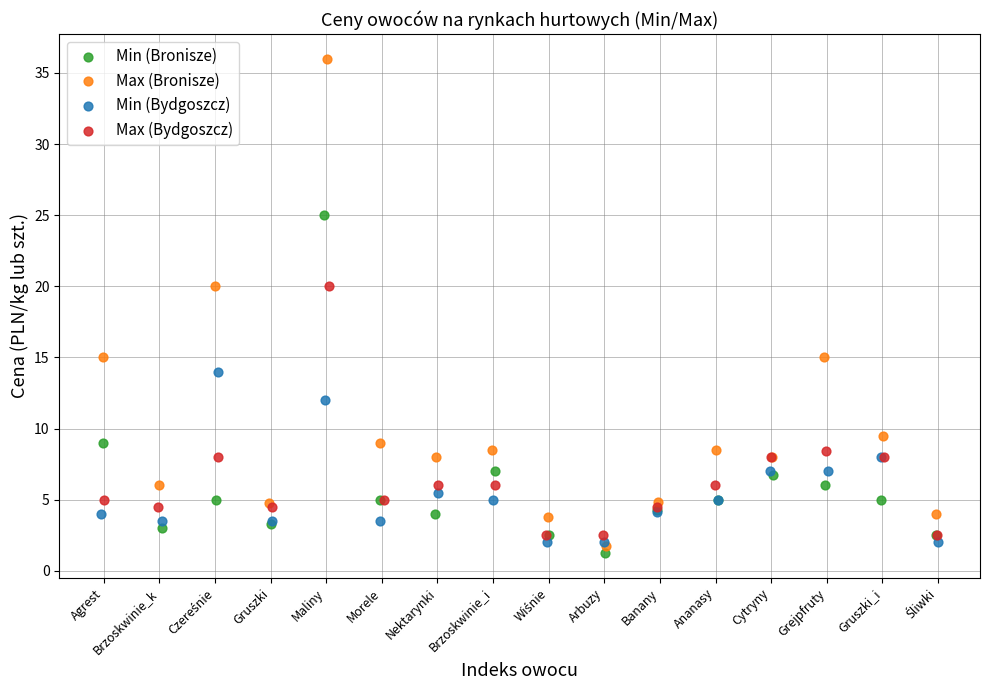

Which series contains the highest Y value?

Max (Bronisze)